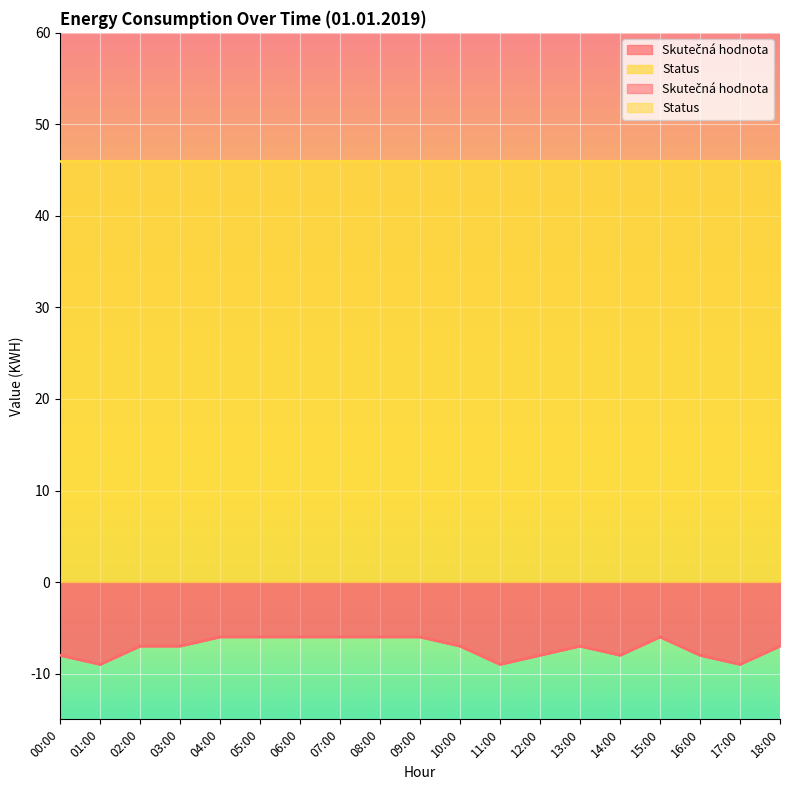

The value at 15:00 is -10. True or false?

False